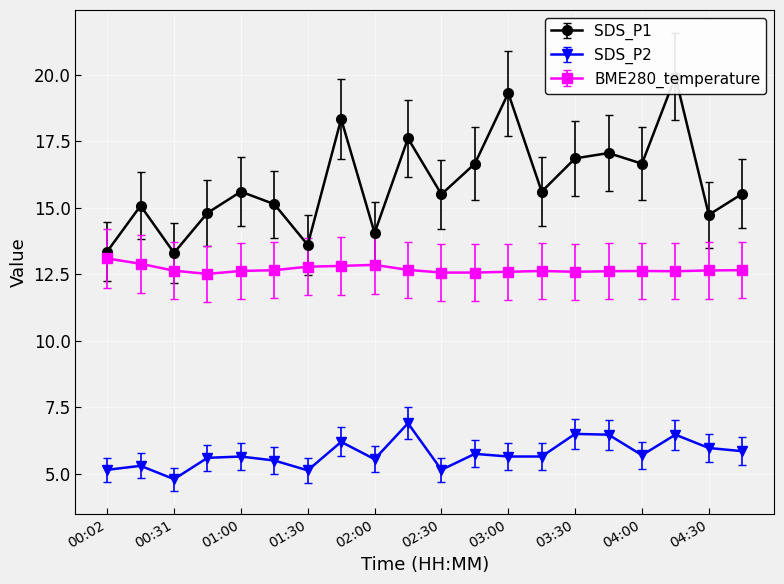

List the labels in order of SDS_P2 value, smallest first.

00:31, 01:30, 00:02, 02:30, 00:17, 01:15, 02:00, 00:46, 01:00, 03:00, 03:15, 04:00, 02:45, 04:45, 04:30, 01:45, 03:45, 04:15, 03:30, 02:15